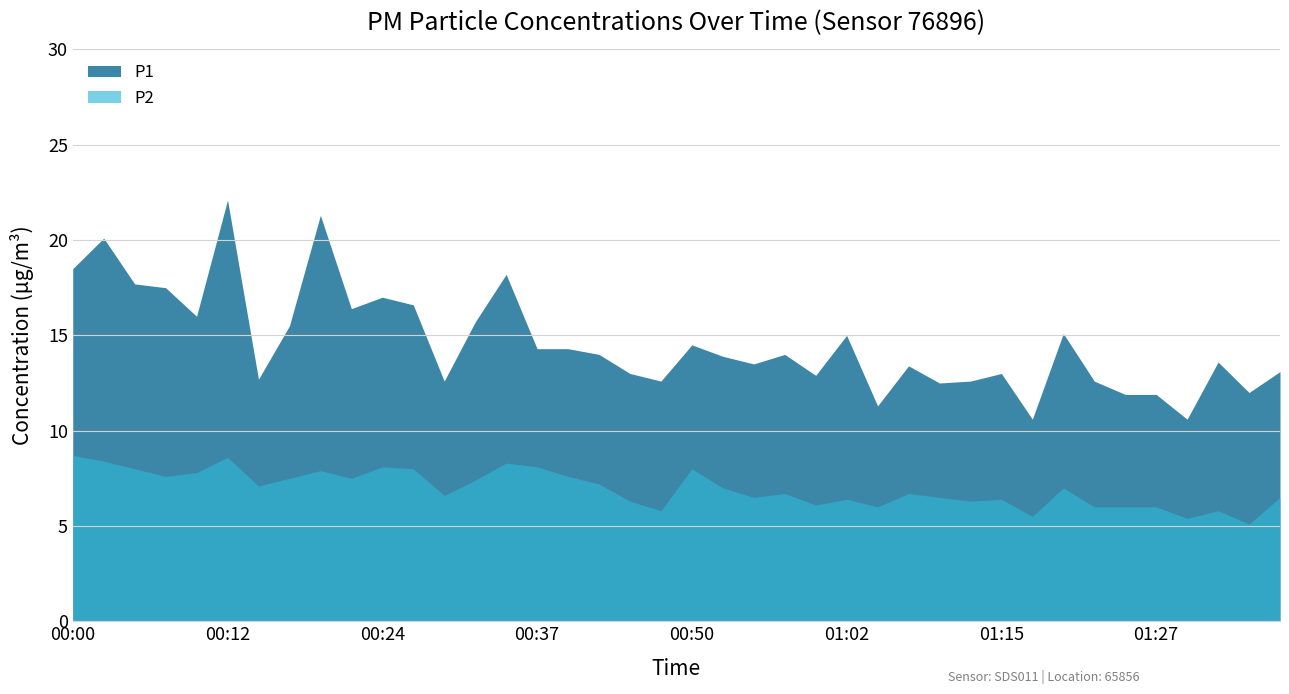

The P1 series shows 4.8 at 00:27. True or false?

False